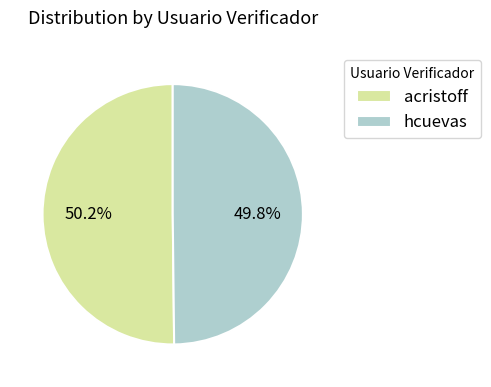

Combined, do hcuevas and acristoff account for over 50%?

Yes